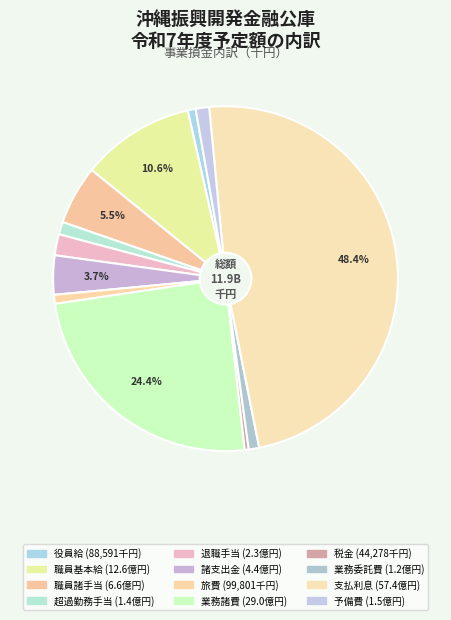

Count the number of slices in the pie.

12